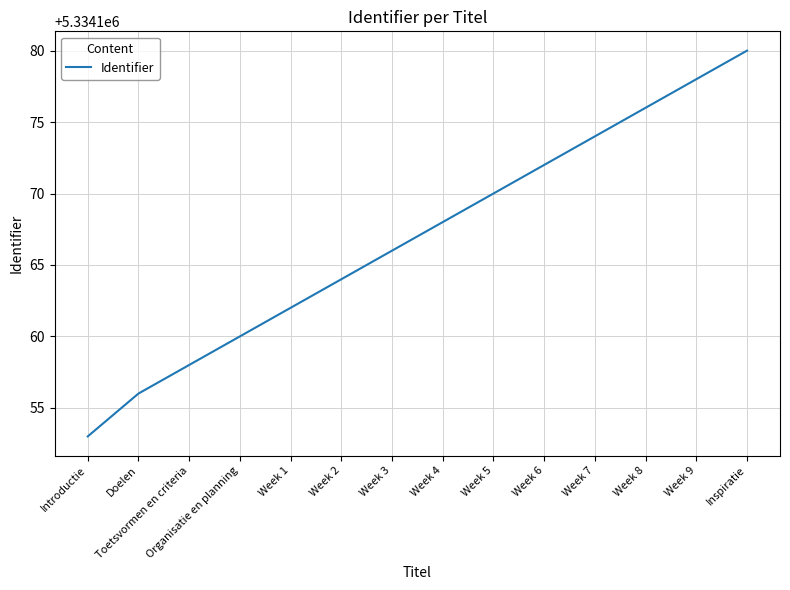

Is it true that the value at Introductie is 5334153?

True